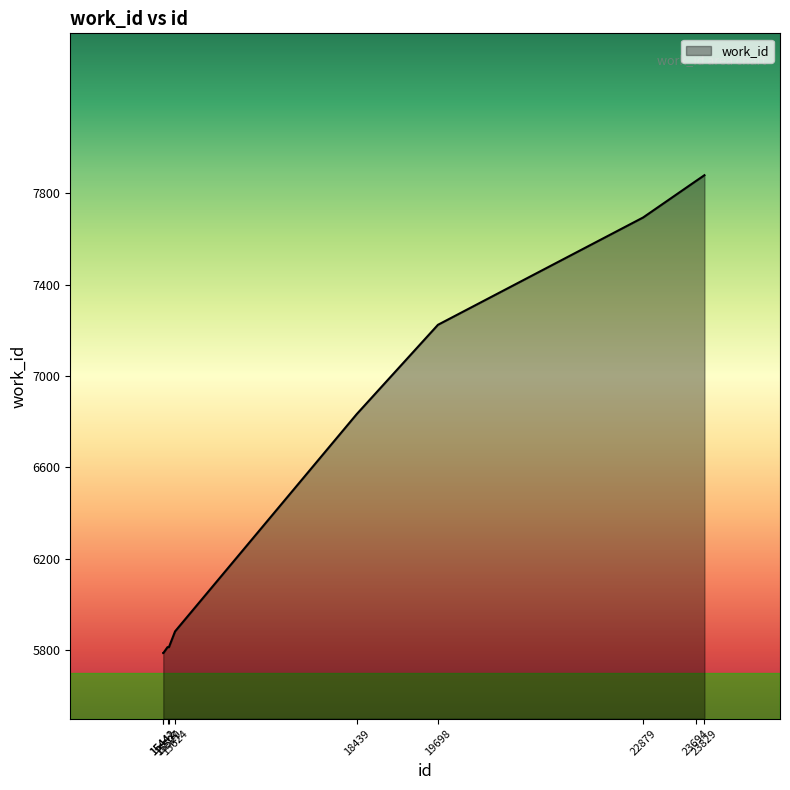

How many lines are shown in the chart?

1